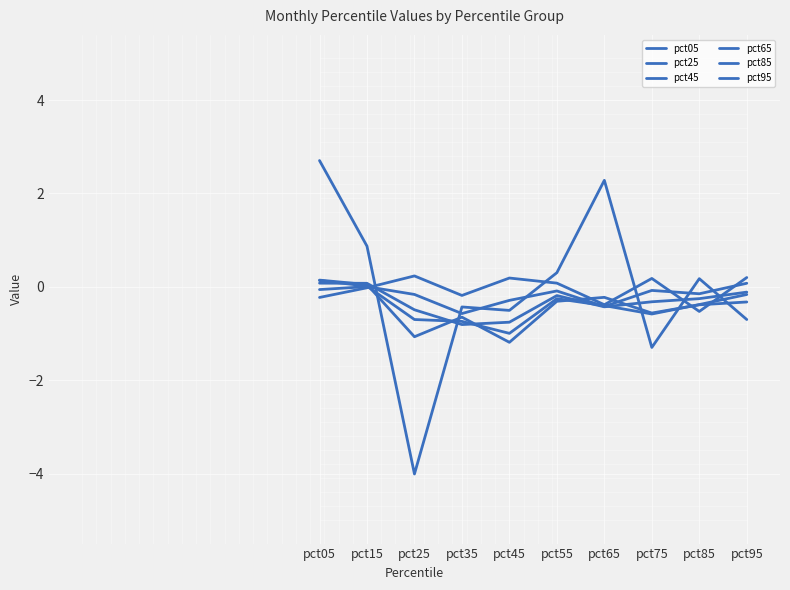

True or false: pct25 and pct85 intersect in this chart.

True